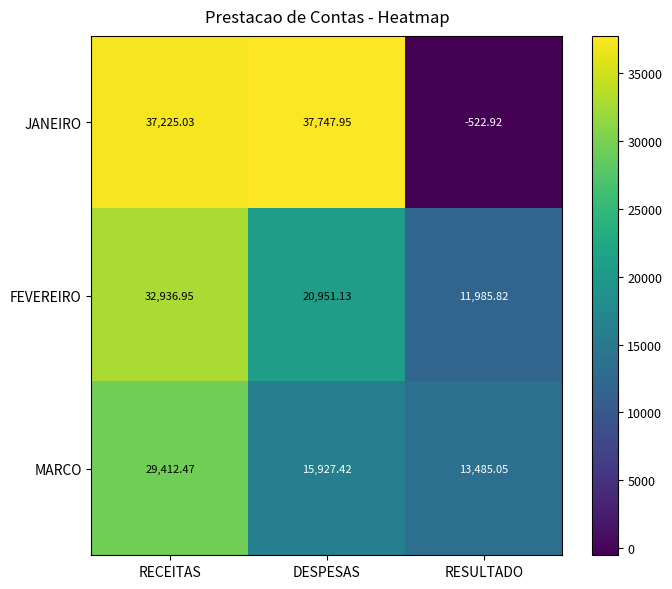

Which series changed the most between RECEITAS and RESULTADO?

JANEIRO